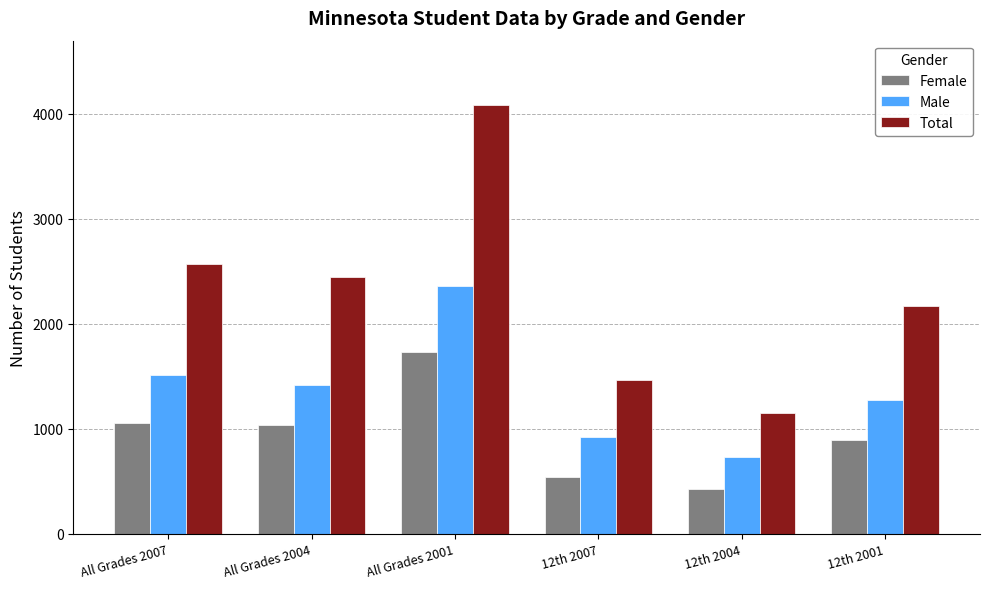

The value of Male at 12th 2007 is 922. True or false?

True